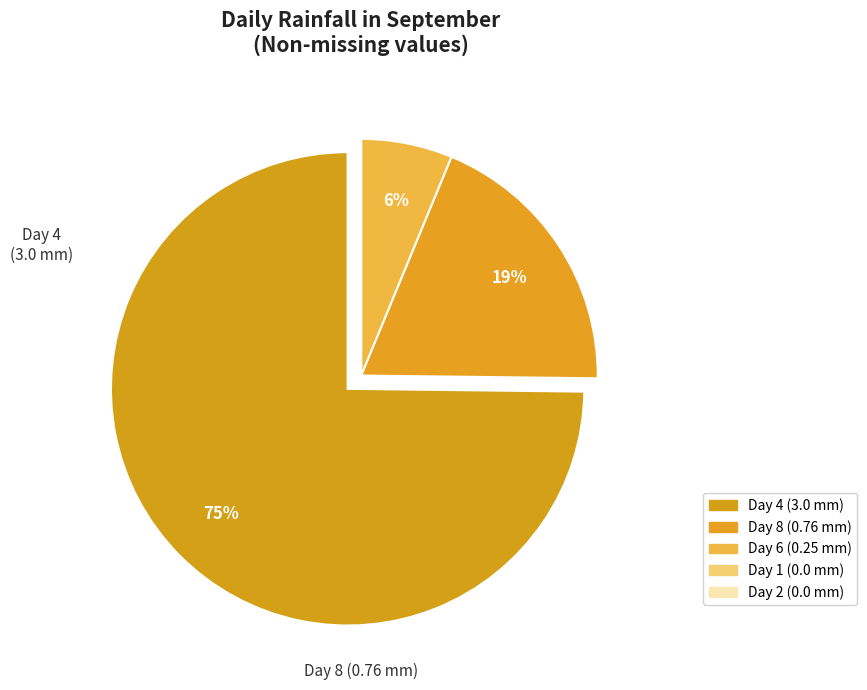

To the nearest percent, what is the difference between the largest and smallest slice percentages?

75%